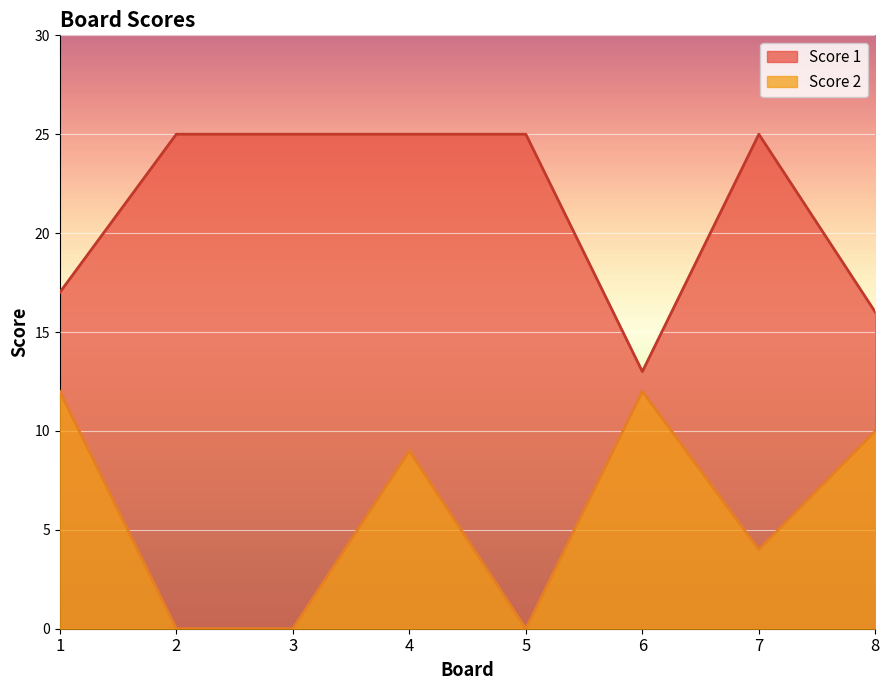

How many data points in Score 2 are above 9?

3